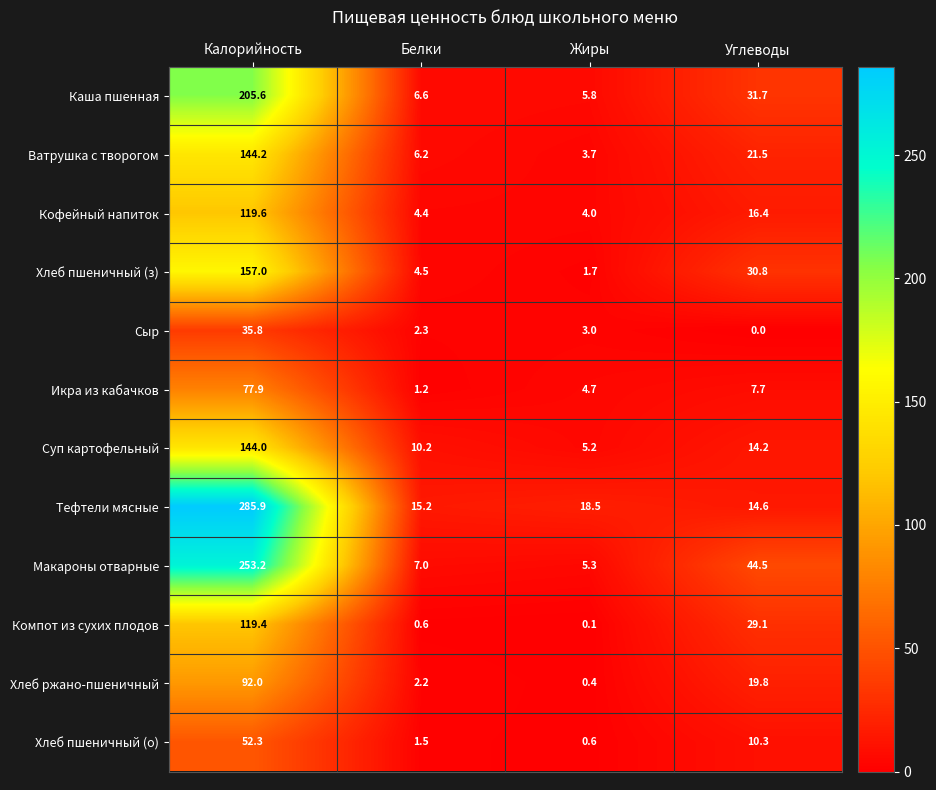

What is the sum of all Хлеб ржано-пшеничный values?

114.4